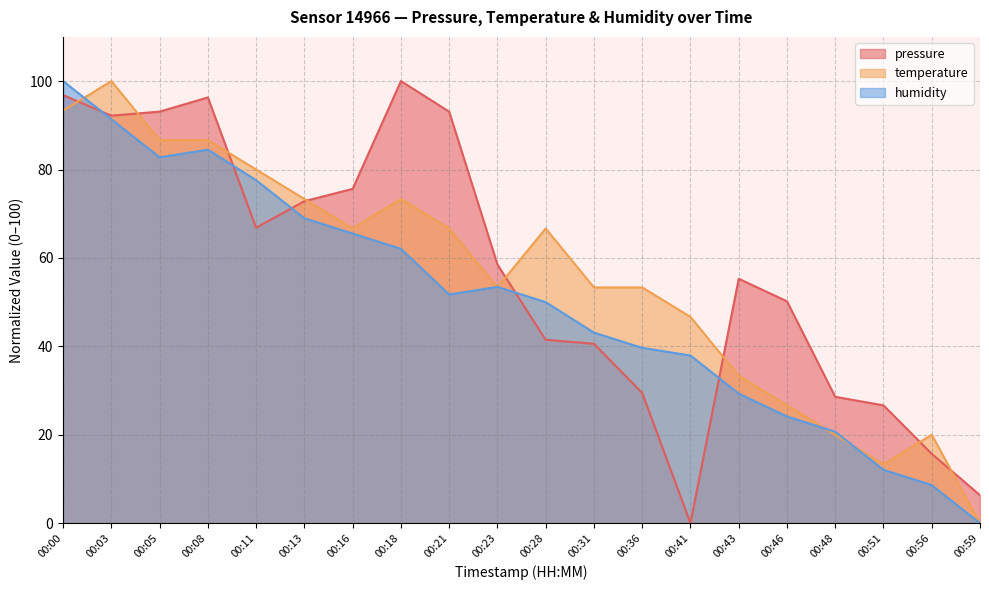

How many lines are shown in the chart?

3